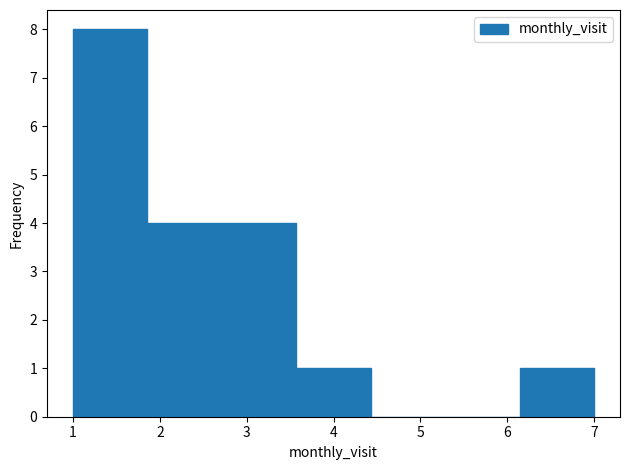

Reading left to right, list every bar in this chart as the range it spans on the x-axis followed by its height. Neither the bar edges nor the heights are printed on the chart, so give them approximately, as read against the axes.

1.0 to 1.9: 8
1.9 to 2.7: 4
2.7 to 3.6: 4
3.6 to 4.4: 1
4.4 to 5.3: 0
5.3 to 6.1: 0
6.1 to 7.0: 1